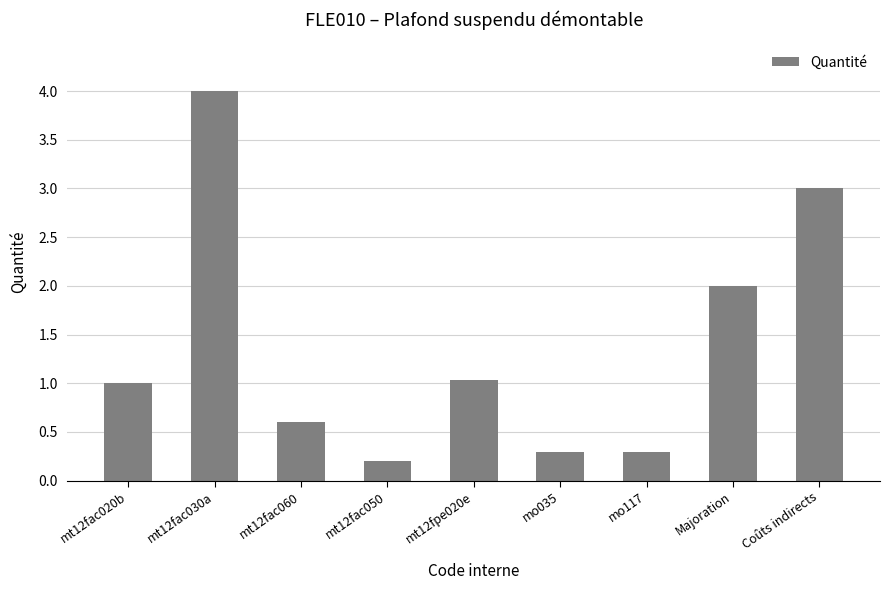

What is the difference between the values at mt12fac050 and mt12fac030a?

3.8